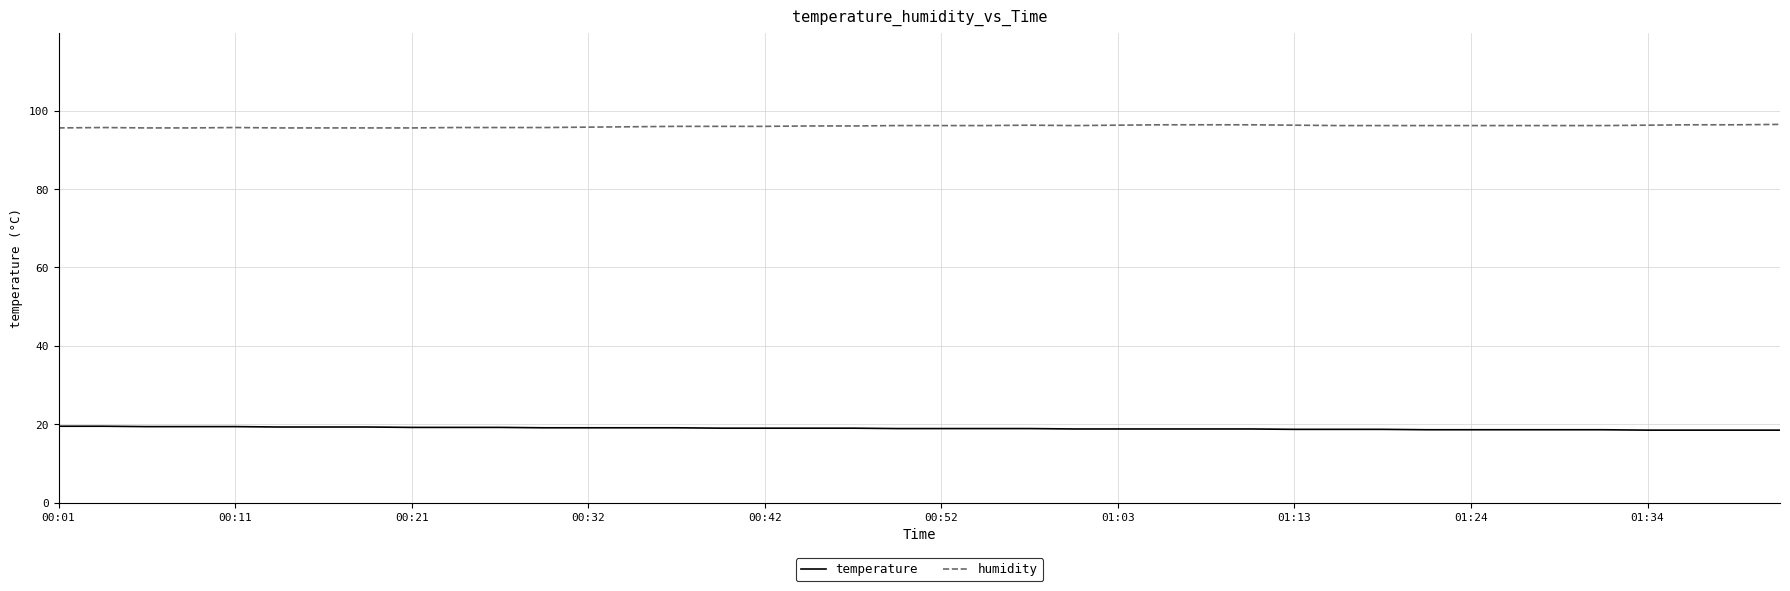

What is the average value of the humidity series?

96.0